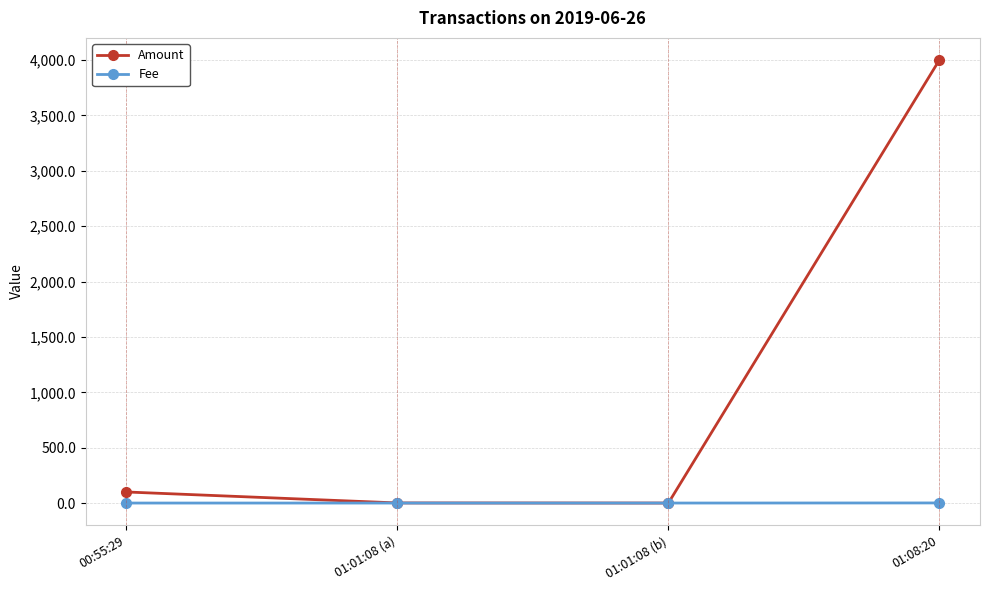

The Amount series shows 5219.2 at 01:08:20. True or false?

False